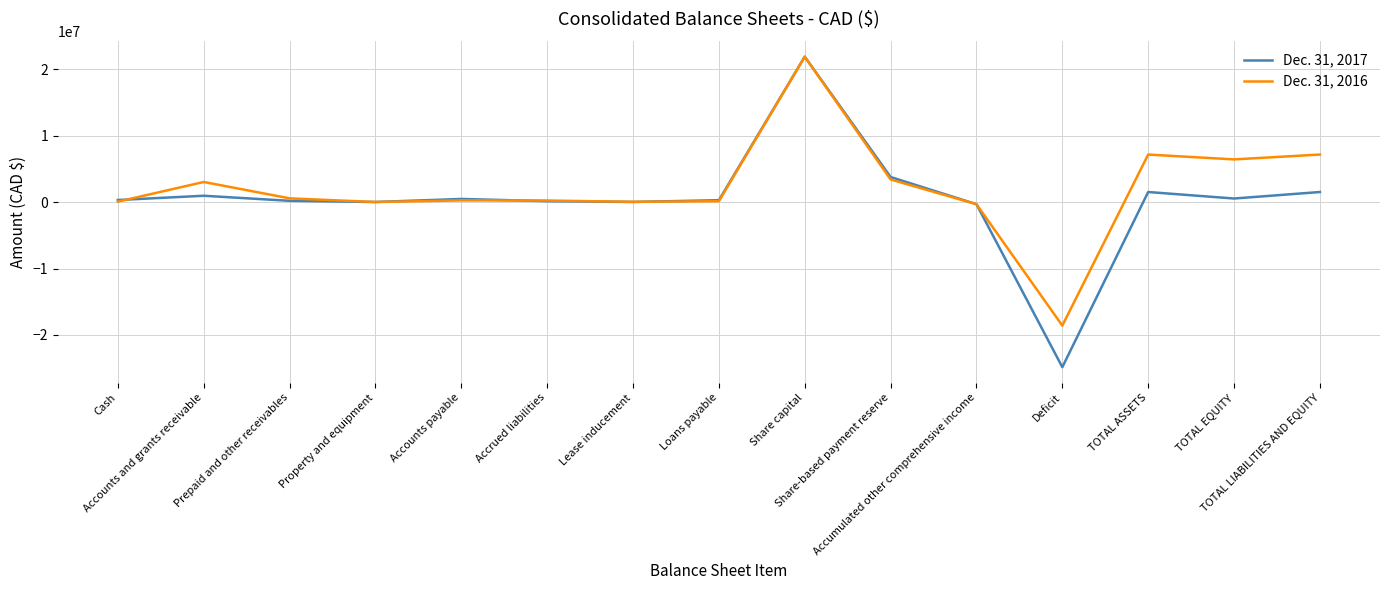

Is it true that Dec. 31, 2016 equals -302037 at Accumulated other comprehensive income?

True